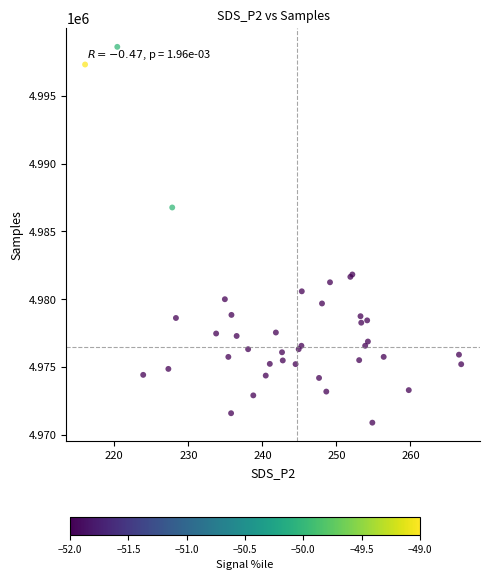

What Y value in the scatter plot is closest to 4984752?

4986761